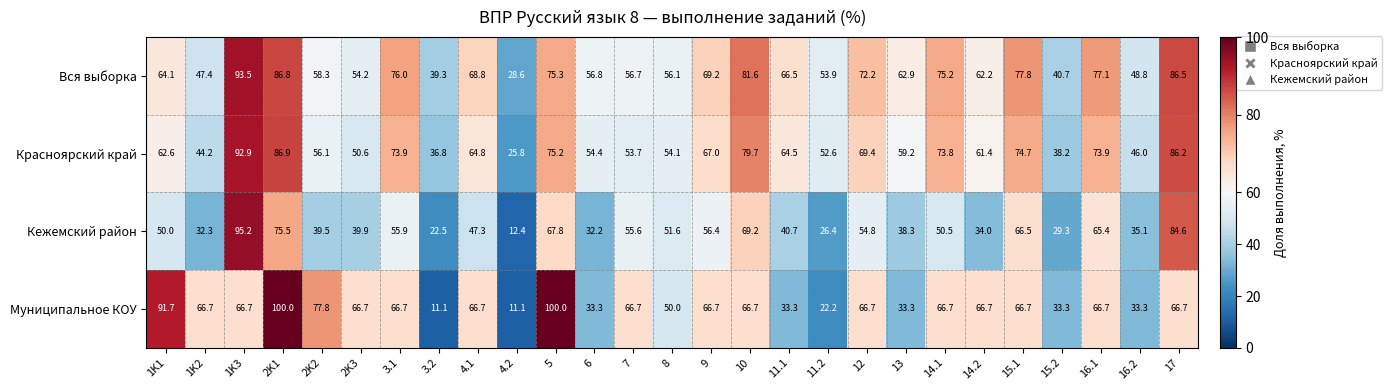

What is the maximum value shown in the chart?

100.0